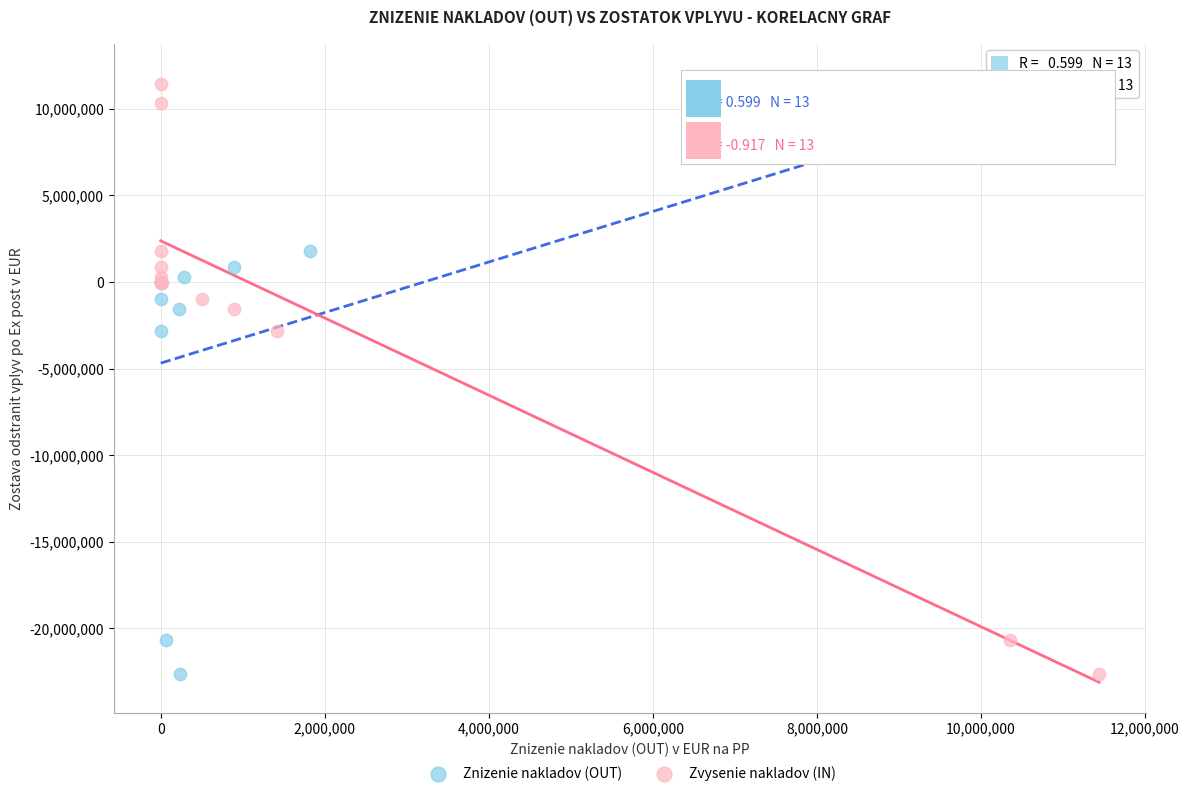

What are all the series names shown in the legend?

Znizenie nakladov (OUT), Zvysenie nakladov (IN)